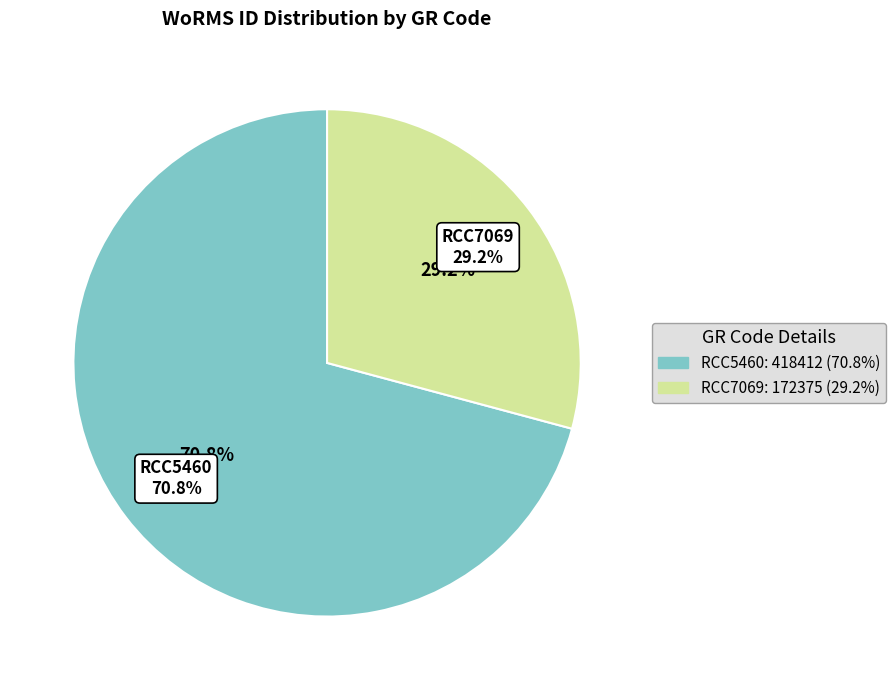

How many slices are in this pie chart?

2